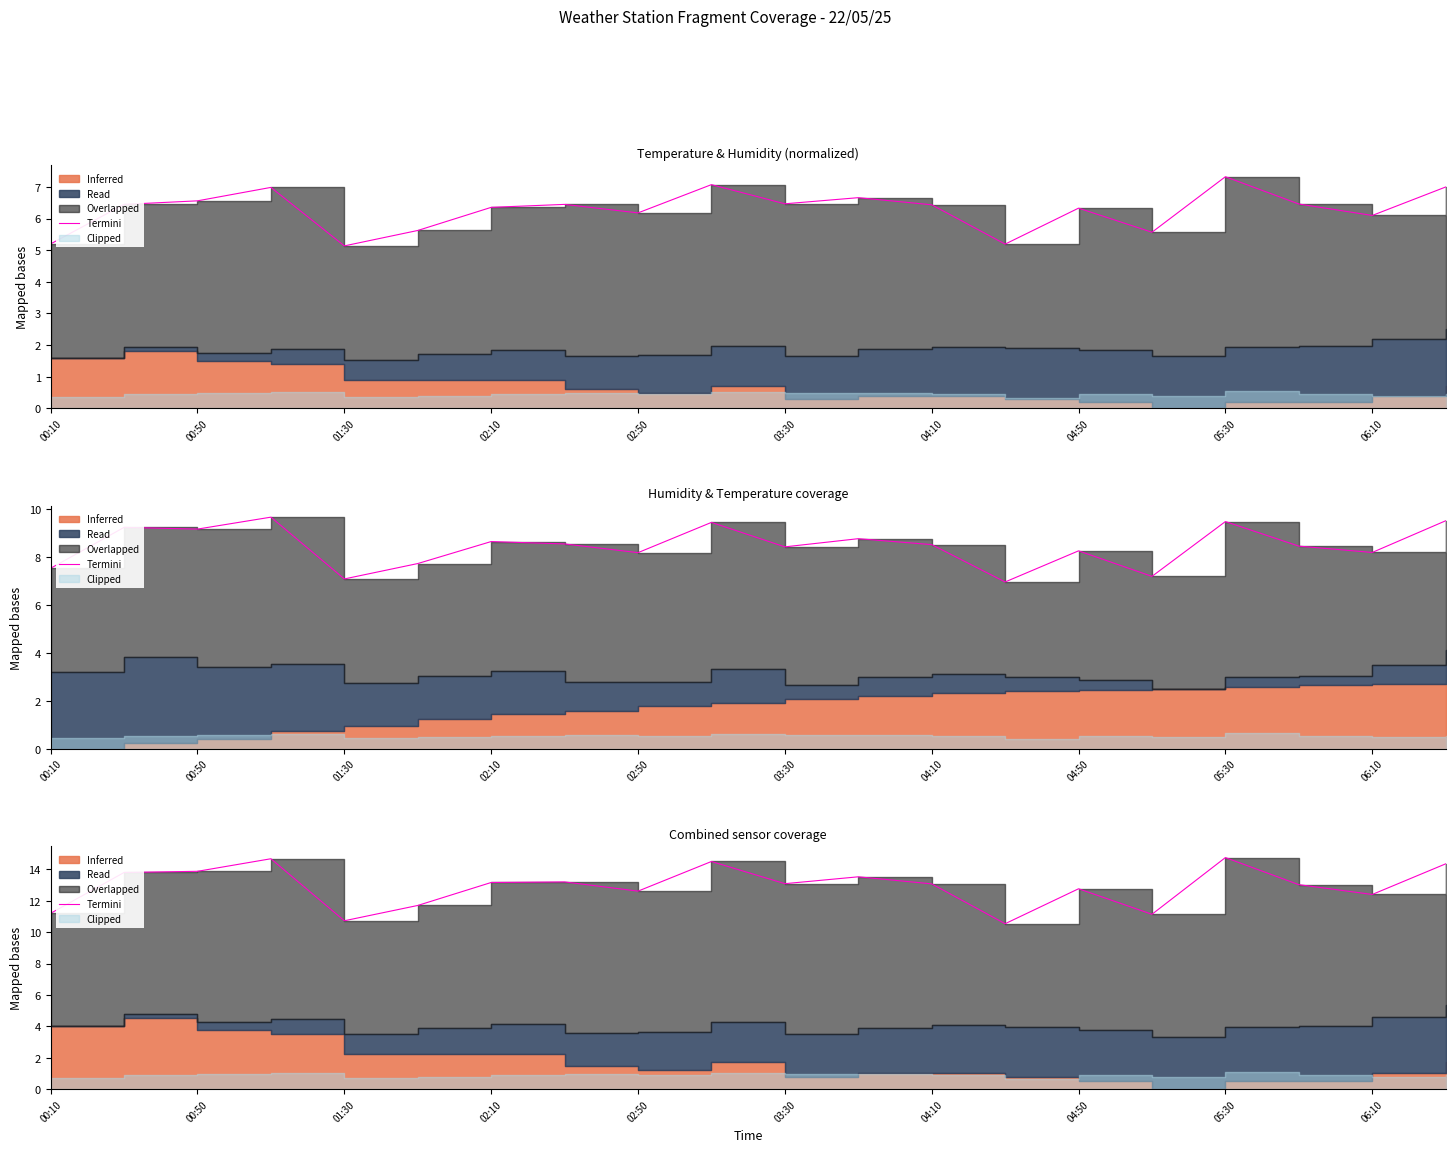

At which category does the data reach its first local valley?

01:30